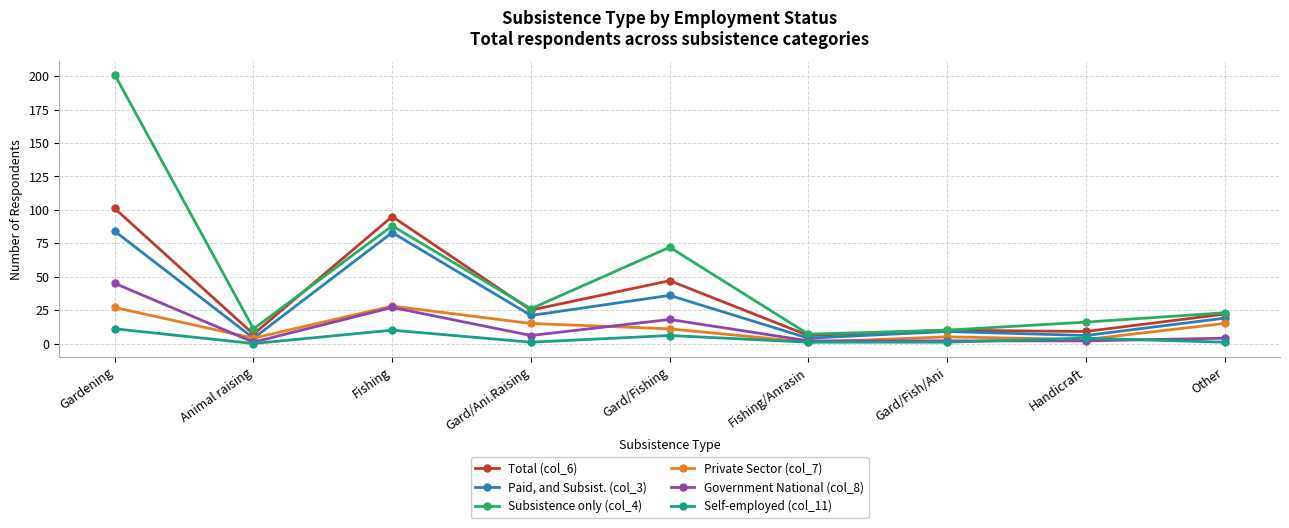

True or false: Paid, and Subsist. (col_3) and Government National (col_8) intersect in this chart.

False